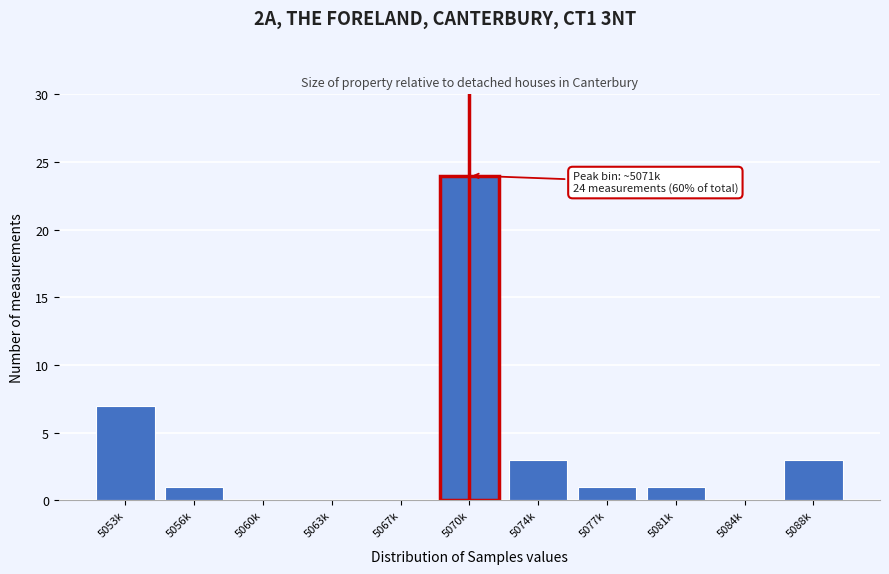

Reading right to left, extract all data points from this chart.

5088k=3	5084k=0	5081k=1	5077k=1	5074k=3	5070k=24	5067k=0	5063k=0	5060k=0	5056k=1	5053k=7